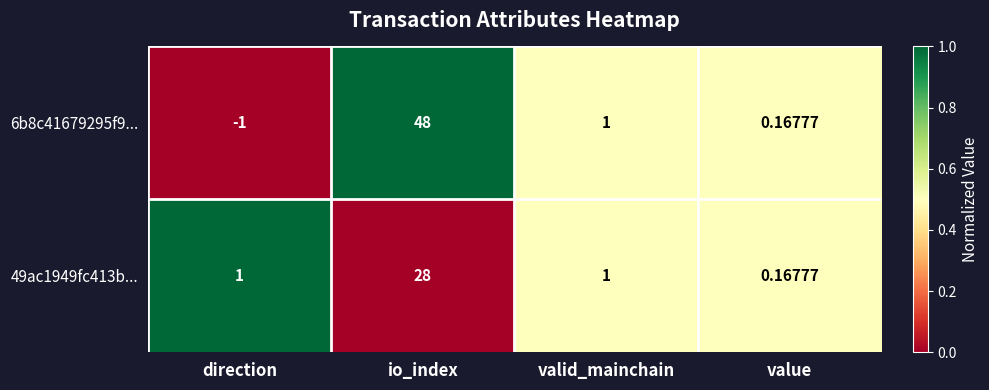

List the series in order of their peak value, lowest first.

49ac1949fc413b..., 6b8c41679295f9...